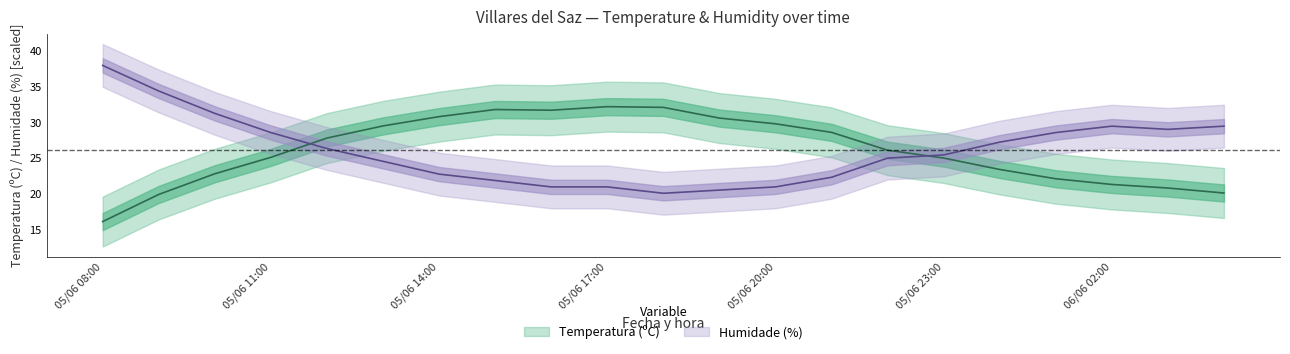

What is the difference between the maximum and minimum values in the Temperatura (ºC) series?

16.1